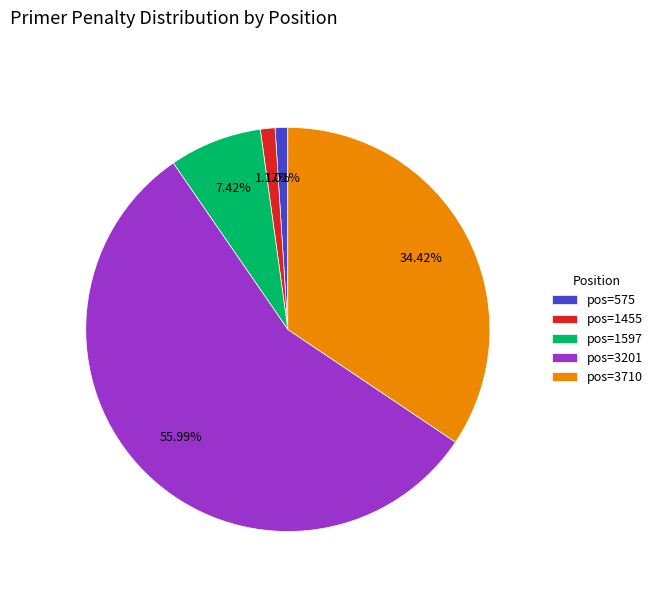

Is the sum of pos=575 and pos=3201 greater than half?

Yes